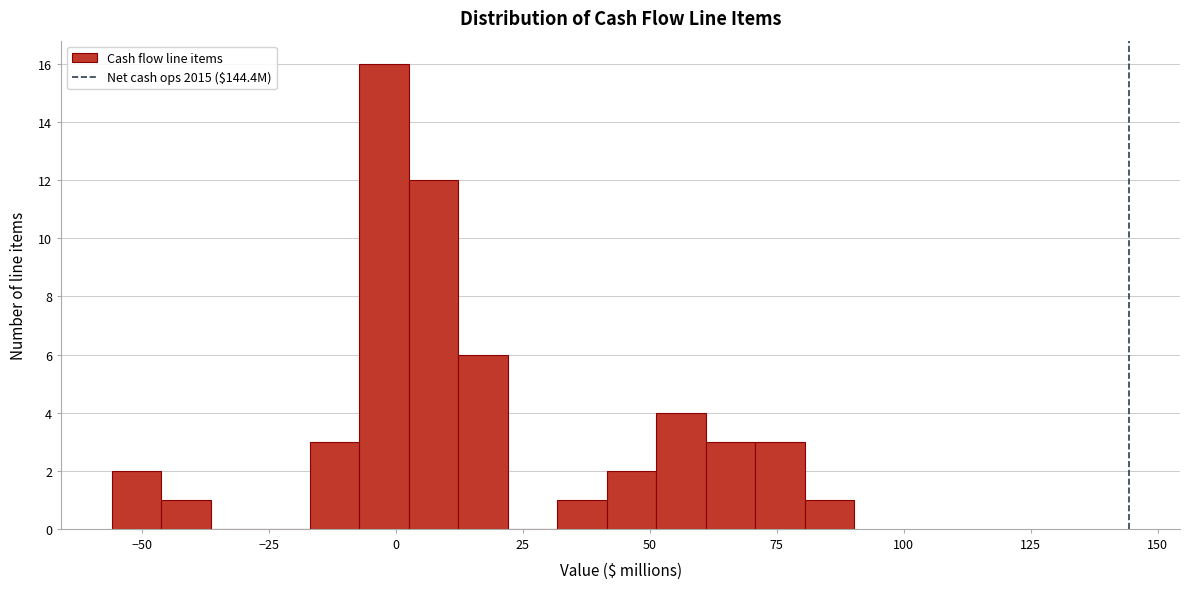

Around what value on the x-axis is the tallest bar? Give the approximate position of its centre, as read against the axis.

0